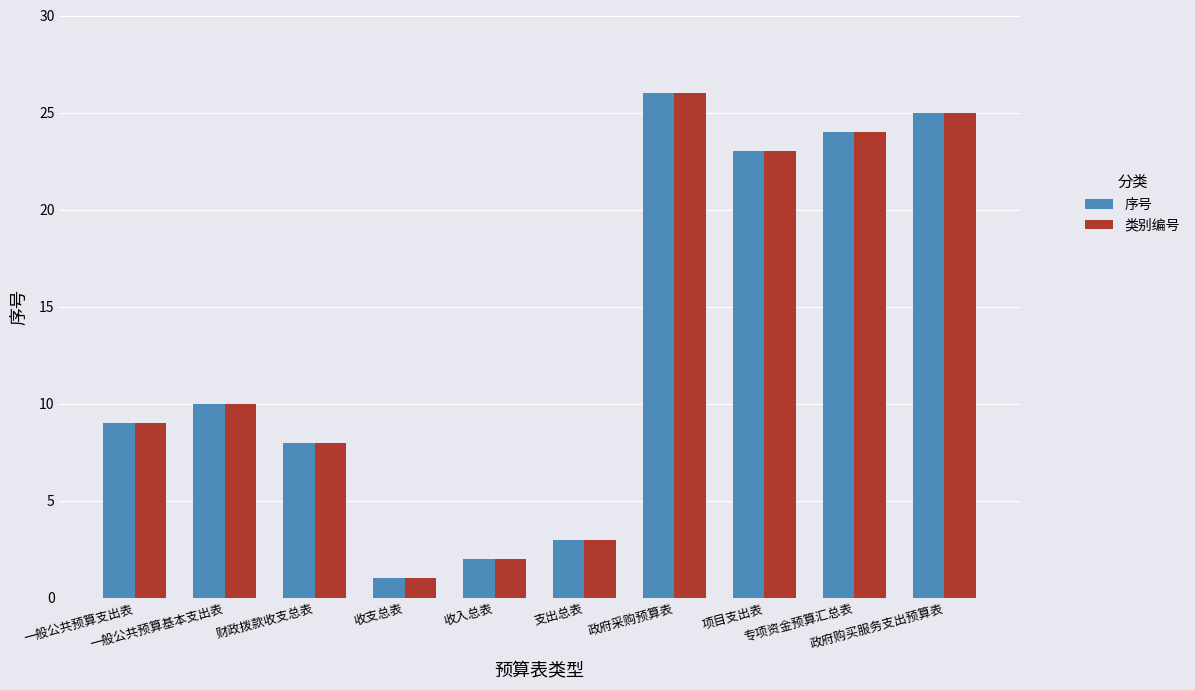

What is the average value of the 序号 series?

13